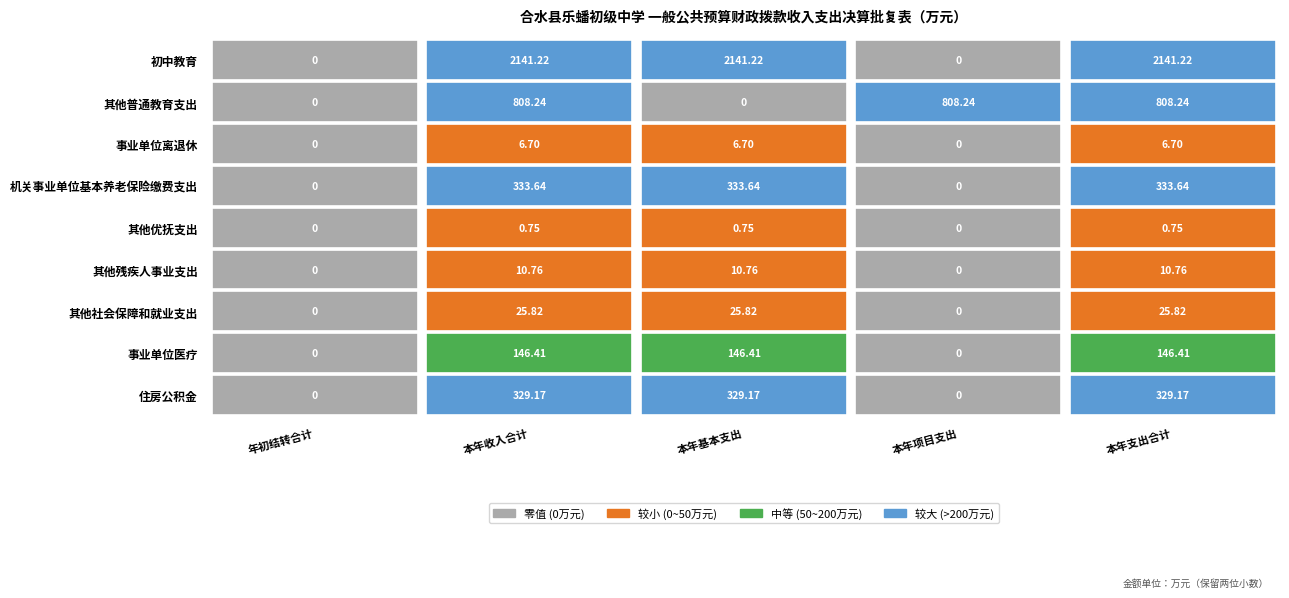

What is the sum of all 初中教育 values?

6423.7